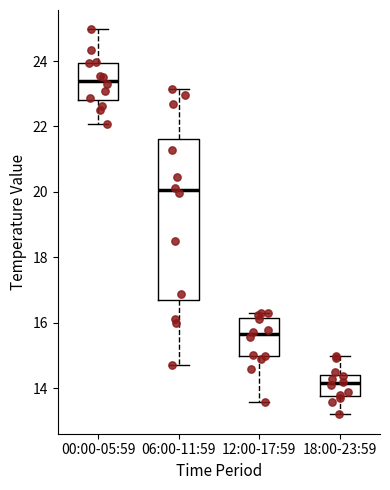

Where does the median line of the box for 00:00-05:59 sit on the y-axis? The values are not printed on the chart, so give them approximately, as read against the axis.

23.4